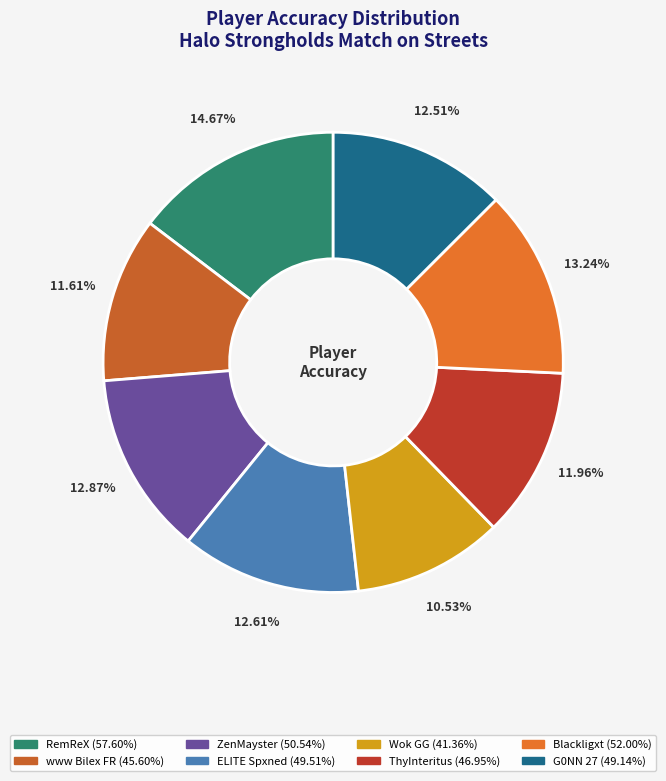

Which category has the biggest portion of the pie?

RemReX